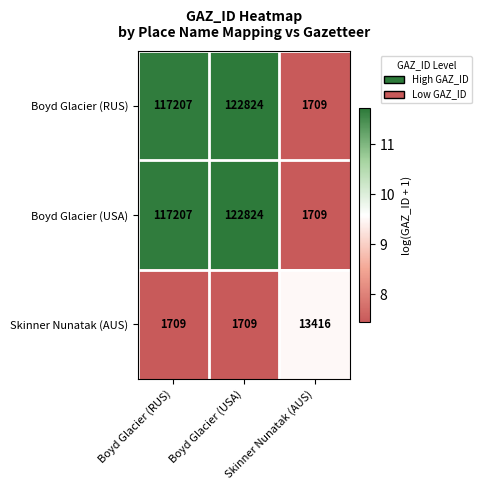

What is the average value of the Skinner Nunatak (AUS) series?

5611